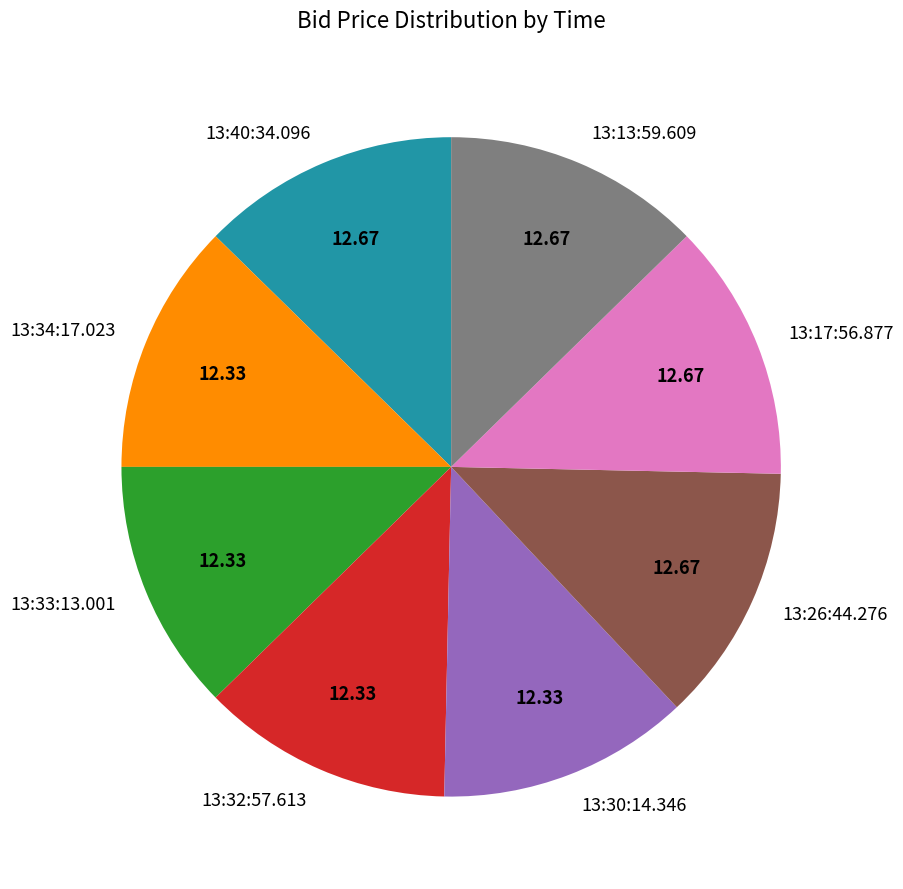

Does any single category account for the majority?

No